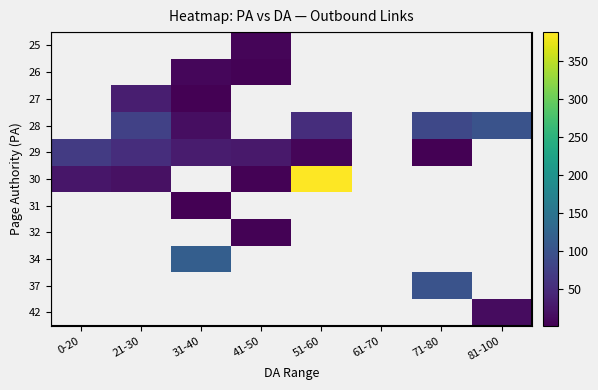

How many values in 27 are above zero?

2